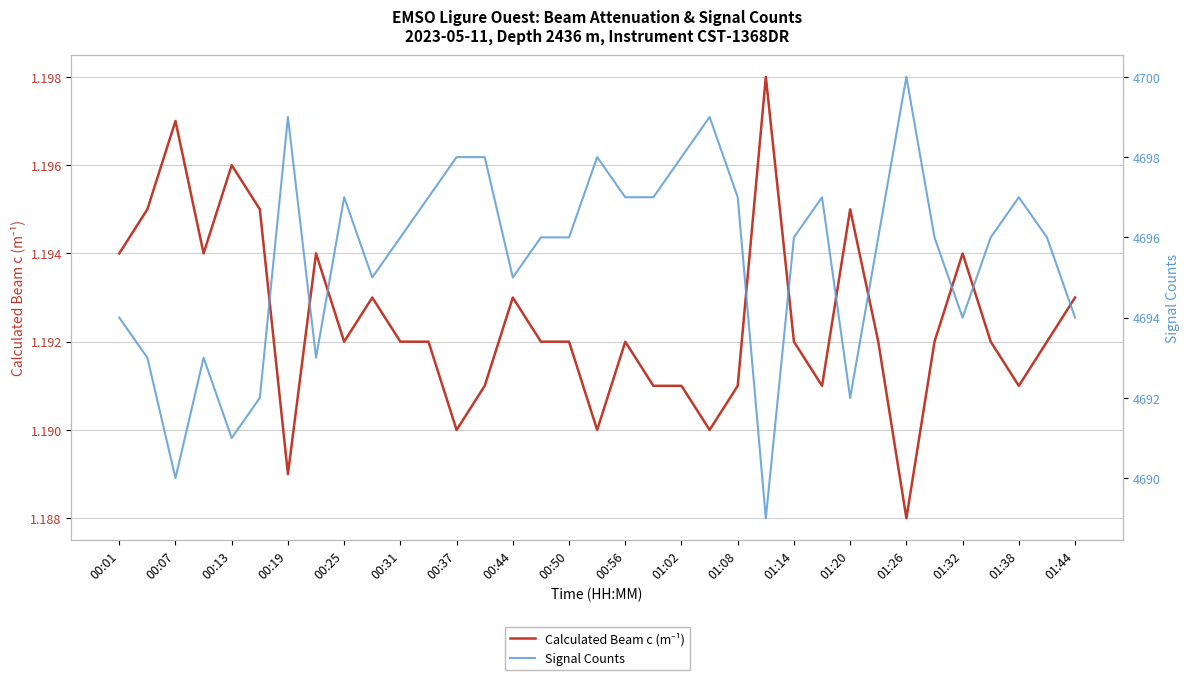

How many lines are shown in the chart?

2